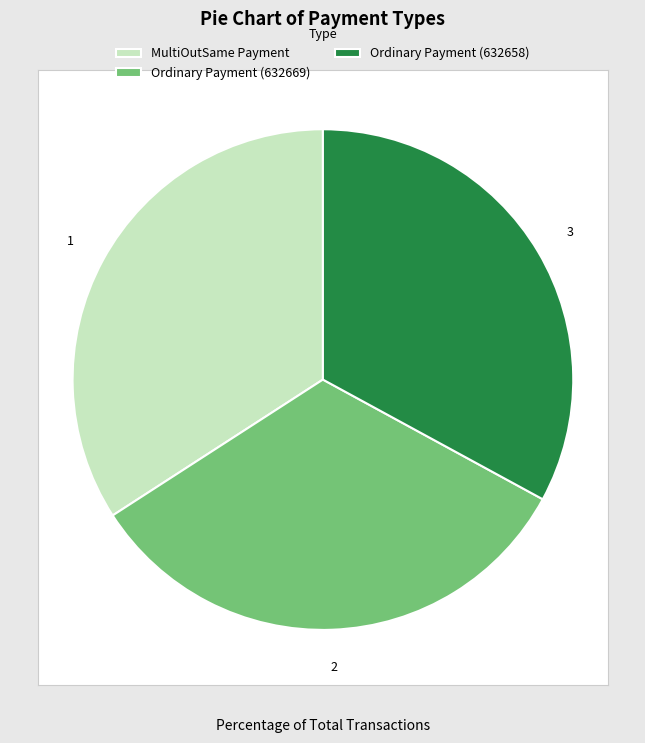

Is the sum of Ordinary Payment (632658) and Ordinary Payment (632669) greater than half?

Yes